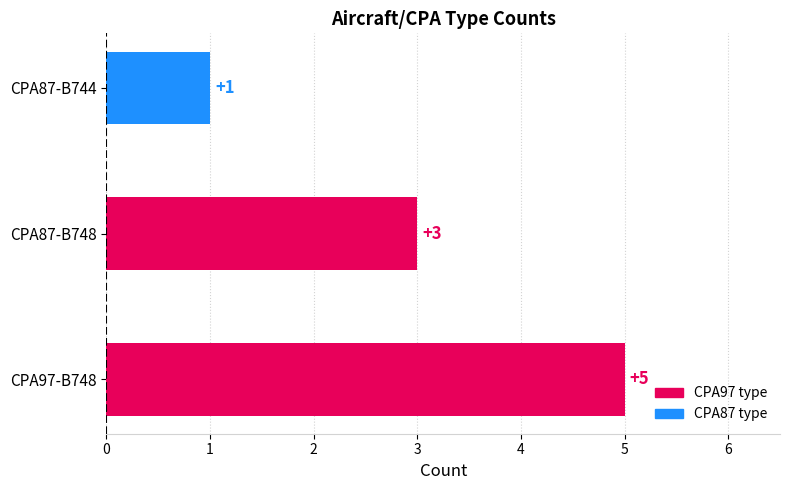

Is it true that the value at CPA87-B744 is 1?

True